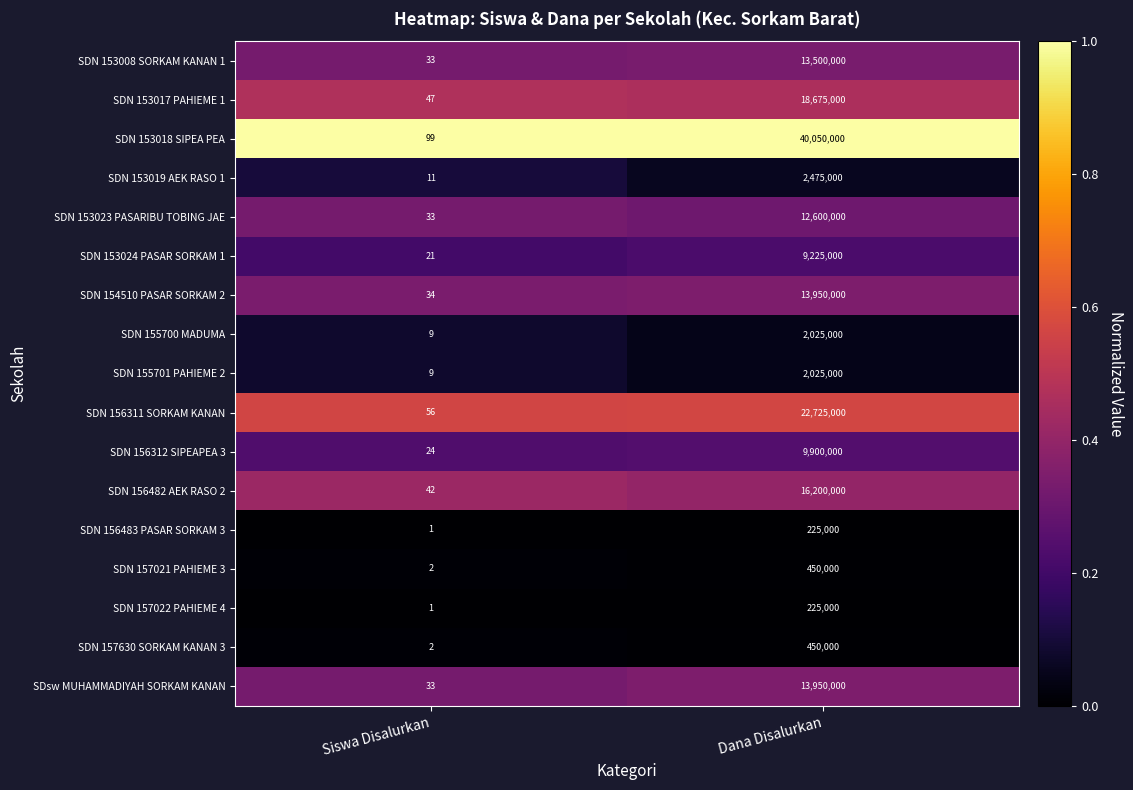

At which label is SDsw MUHAMMADIYAH SORKAM KANAN closest to 6975016?

Siswa Disalurkan